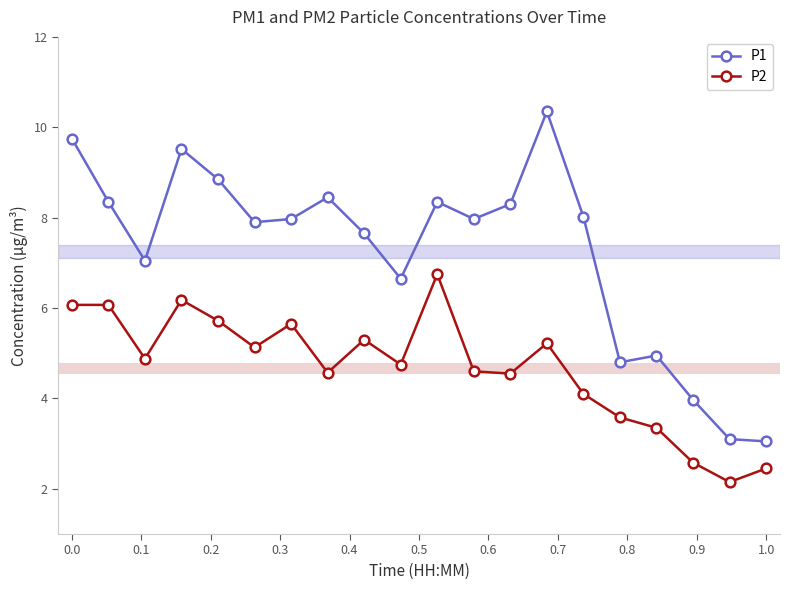

What is the difference between the second highest and minimum values in the P2 series?

4.0